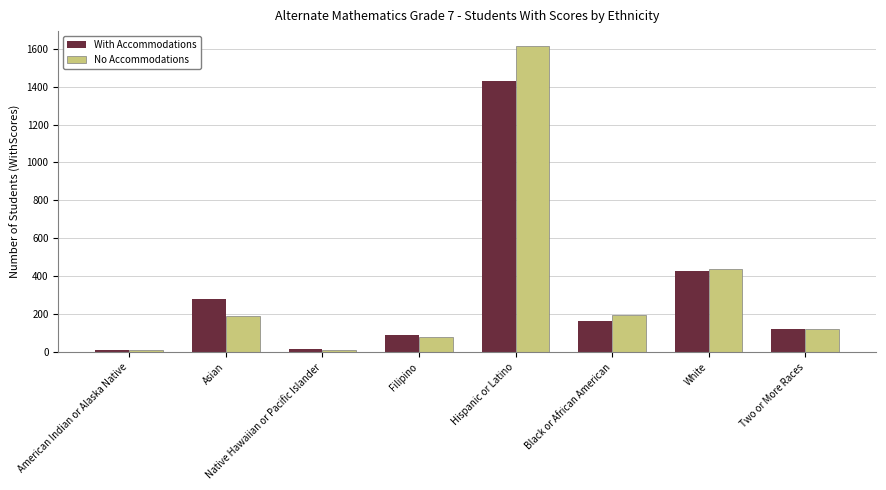

Between Asian and Hispanic or Latino, which series saw the biggest shift?

No Accommodations